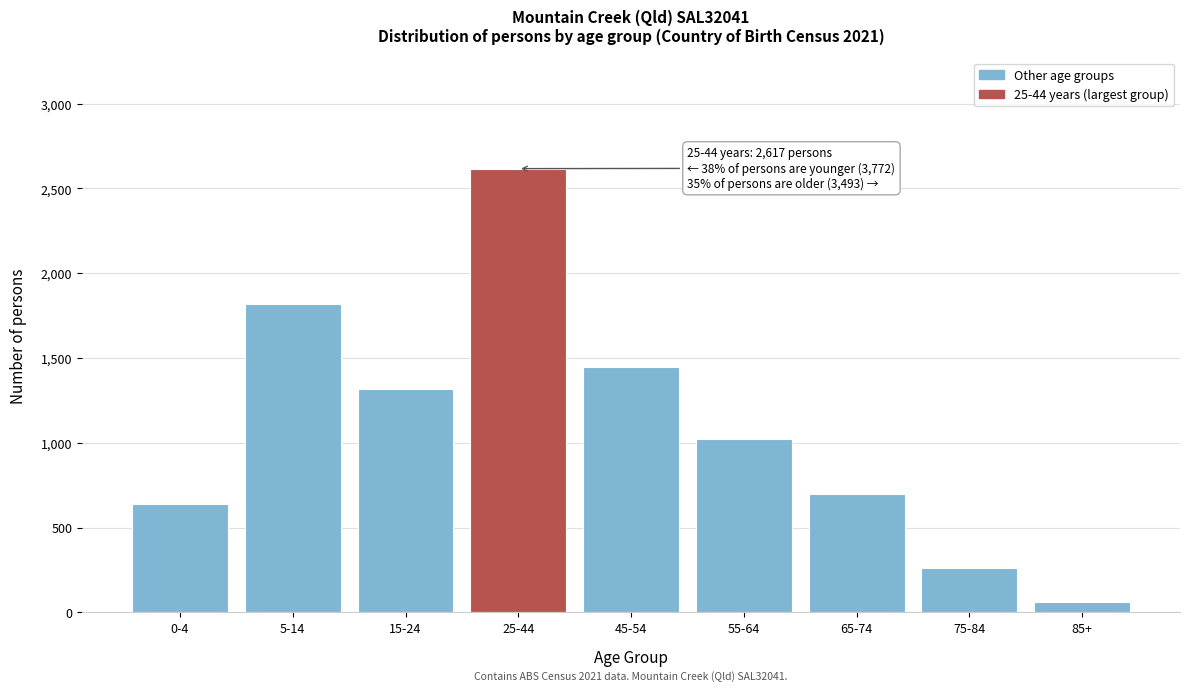

Reading left to right, what are all the values shown in this chart?

640	1817	1315	2617	1446	1024	698	264	61